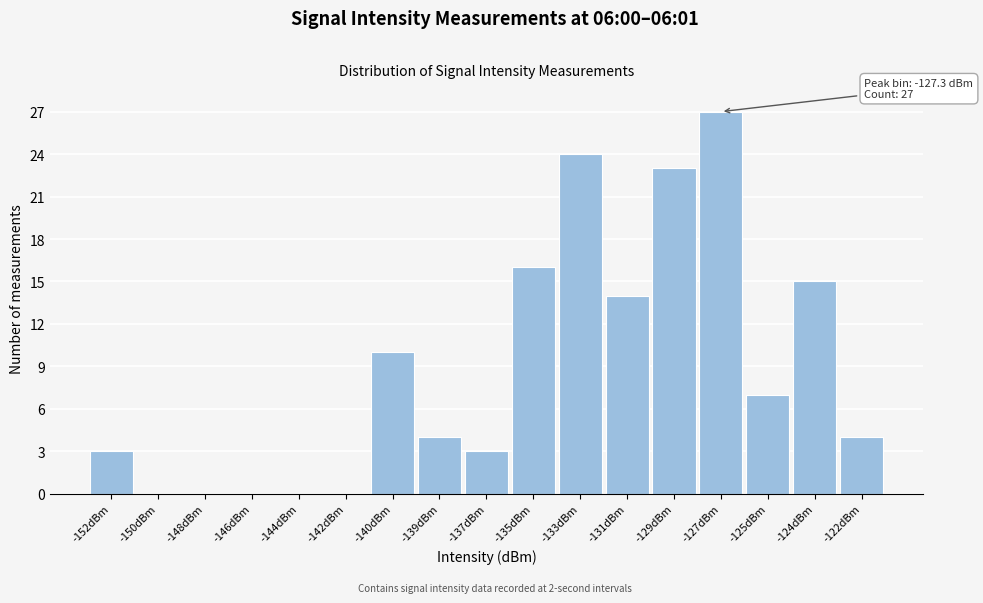

Reading right to left, transcribe all the data shown in this chart.

-122dBm=4	-124dBm=15	-125dBm=7	-127dBm=27	-129dBm=23	-131dBm=14	-133dBm=24	-135dBm=16	-137dBm=3	-139dBm=4	-140dBm=10	-142dBm=0	-144dBm=0	-146dBm=0	-148dBm=0	-150dBm=0	-152dBm=3